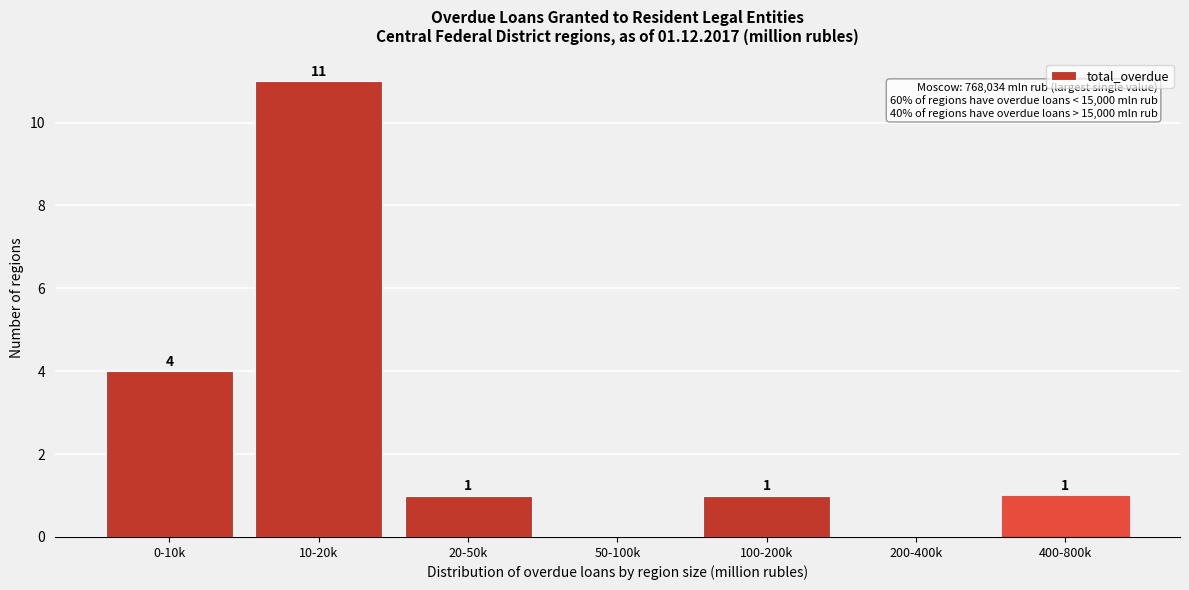

Reading left to right, what are all the values shown in this chart?

0-10k=4	10-20k=11	20-50k=1	50-100k=0	100-200k=1	200-400k=0	400-800k=1